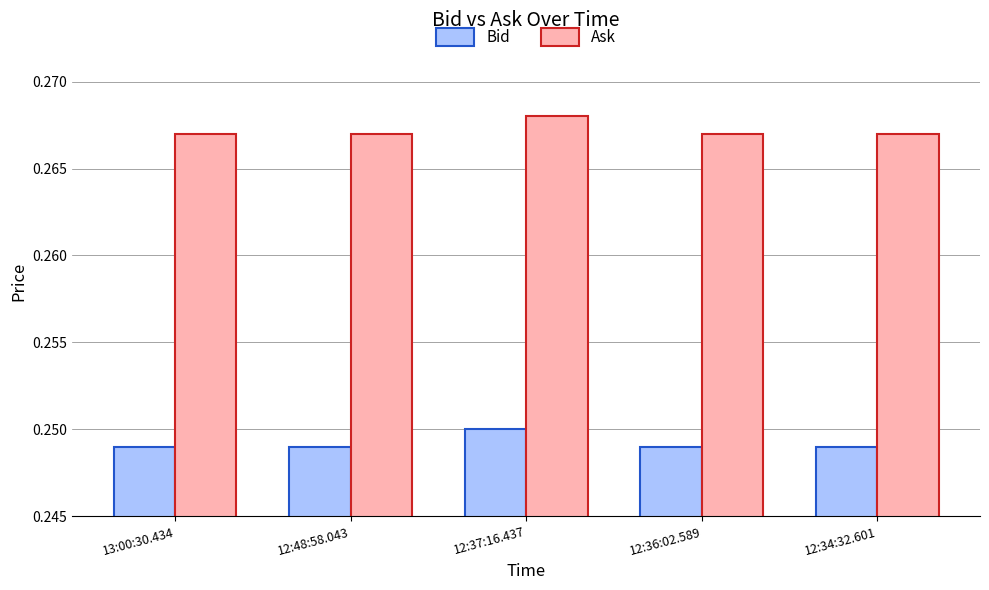

How many Ask values are between 0 and 1?

5